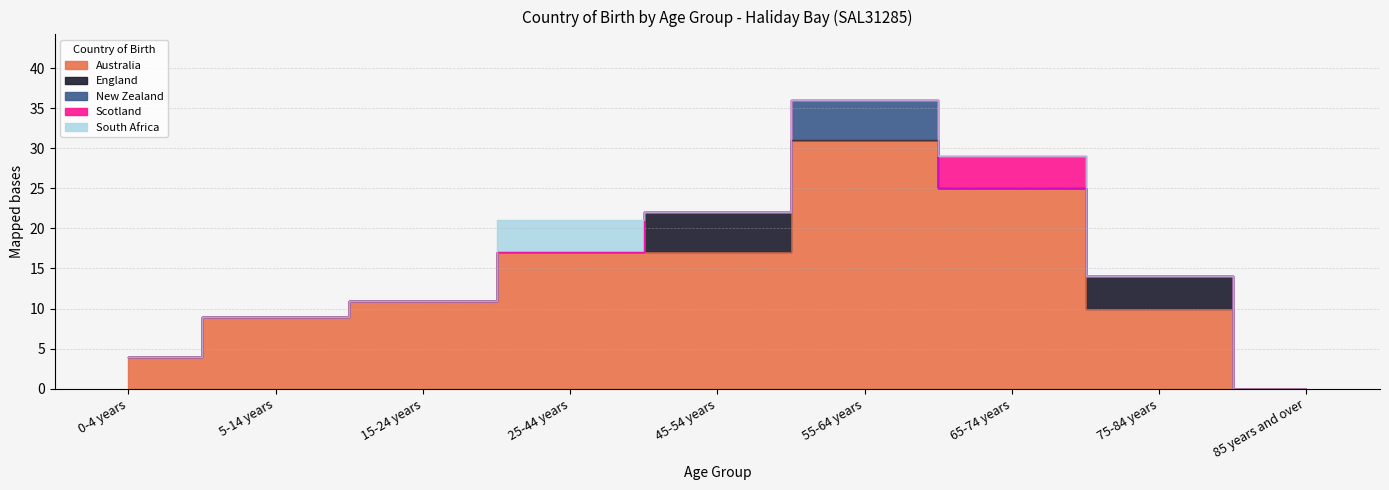

What is the highest value of the Australia series?

31